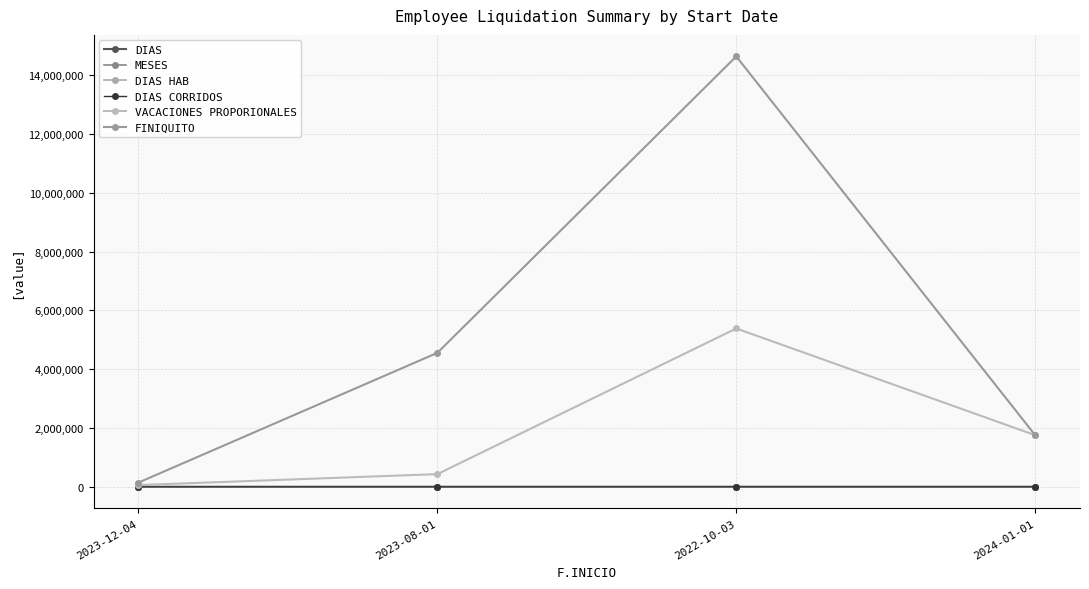

At 2023-08-01, list the series in order from smallest to largest.

DIAS CORRIDOS, MESES, DIAS HAB, DIAS, VACACIONES PROPORIONALES, FINIQUITO